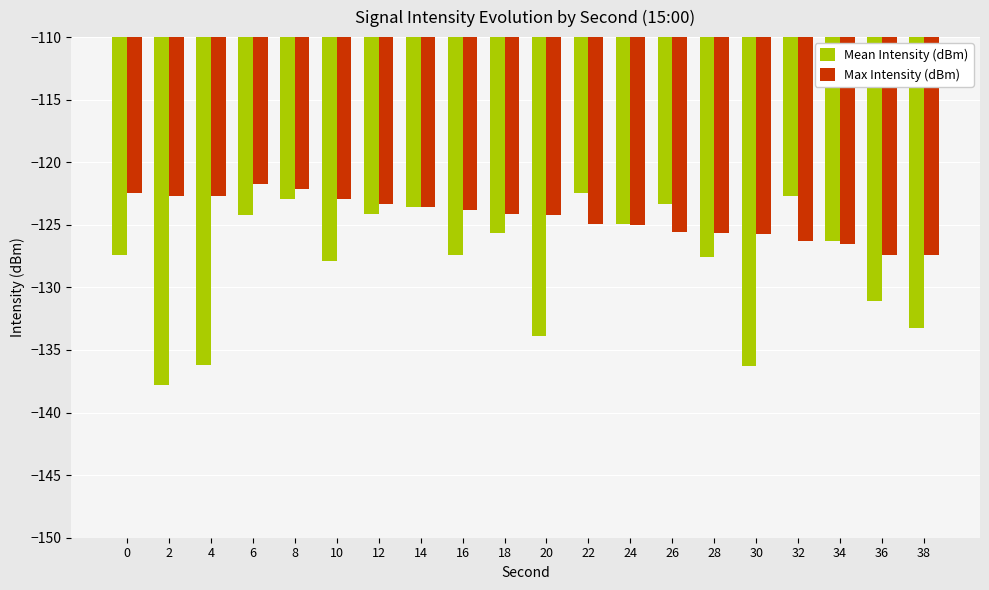

Read the Mean Intensity (dBm) value at 26.

-123.3